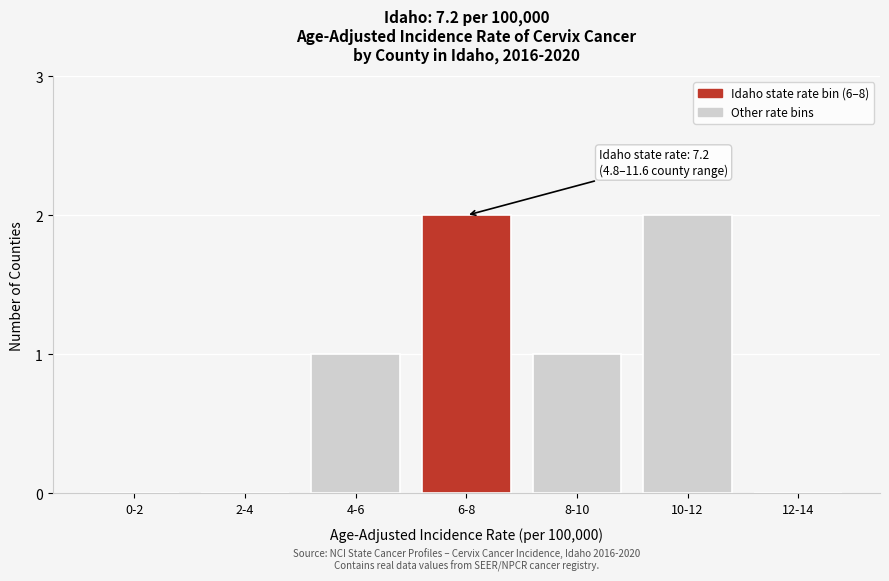

Reading left to right, extract all data points from this chart.

0-2=0	2-4=0	4-6=1	6-8=2	8-10=1	10-12=2	12-14=0